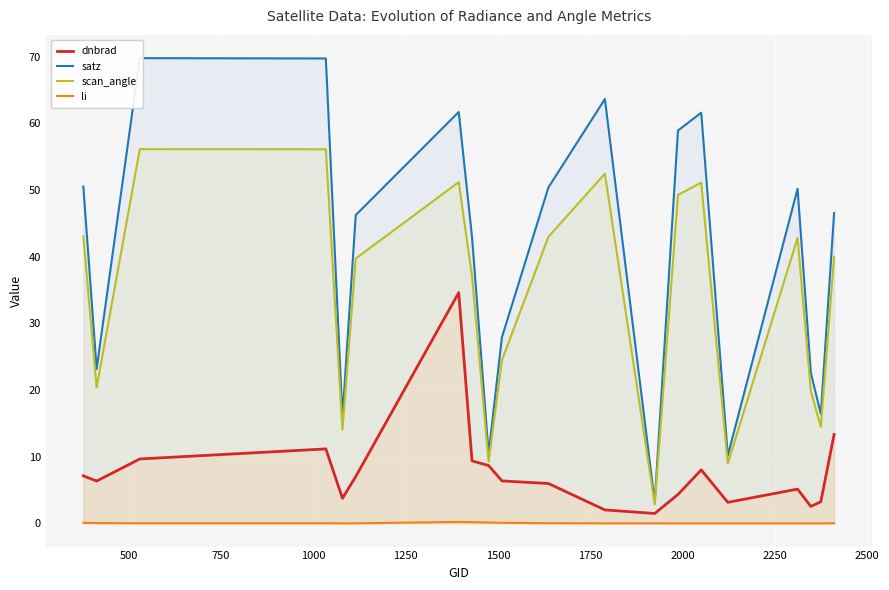

True or false: scan_angle and li intersect in this chart.

False